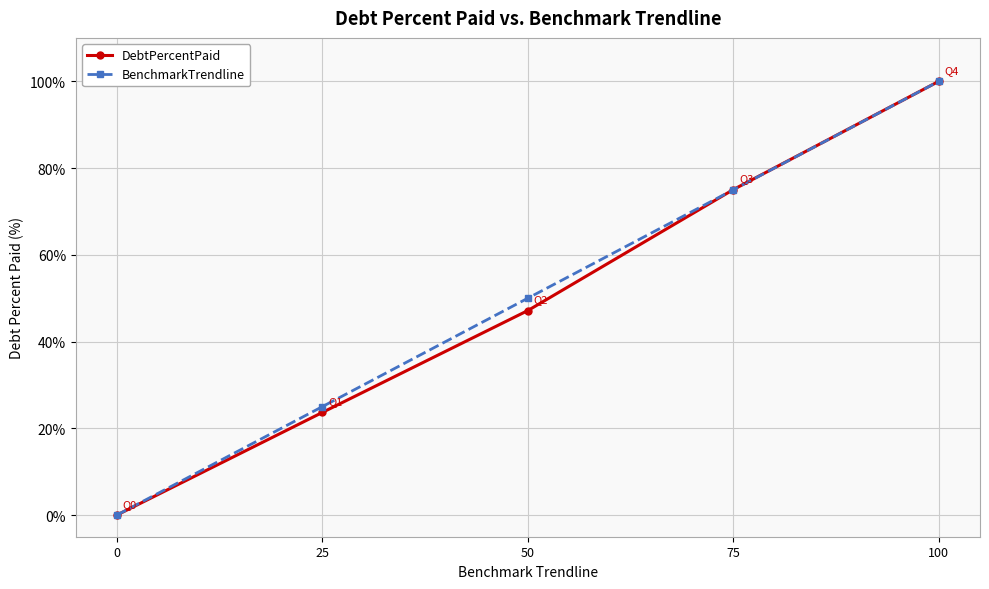

Does the chart have visible grid lines?

Yes